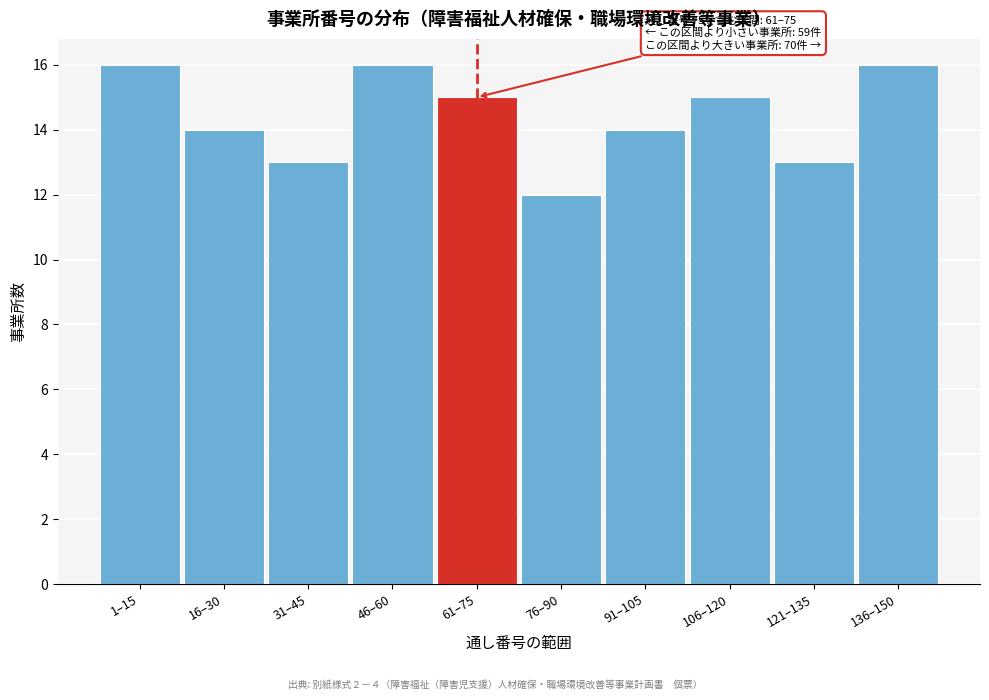

Reading left to right, extract all data points from this chart.

1–15=16	16–30=14	31–45=13	46–60=16	61–75=15	76–90=12	91–105=14	106–120=15	121–135=13	136–150=16